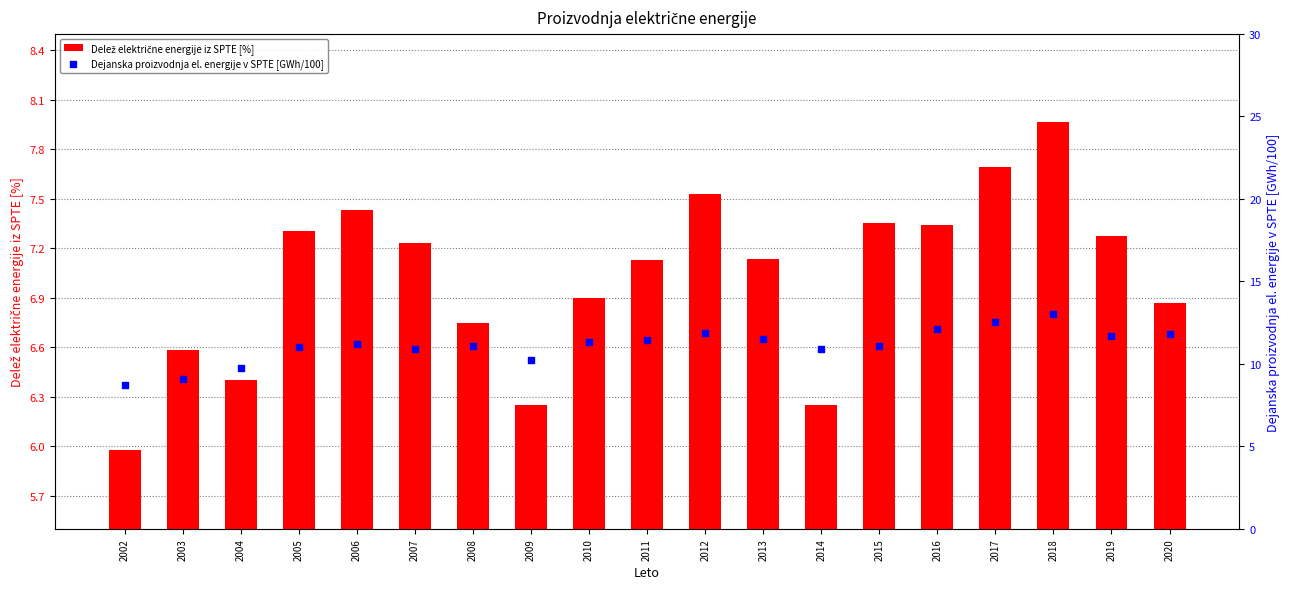

Which series contains the highest Y value?

Dejanska proizvodnja el. energije v SPTE [GWh/100]